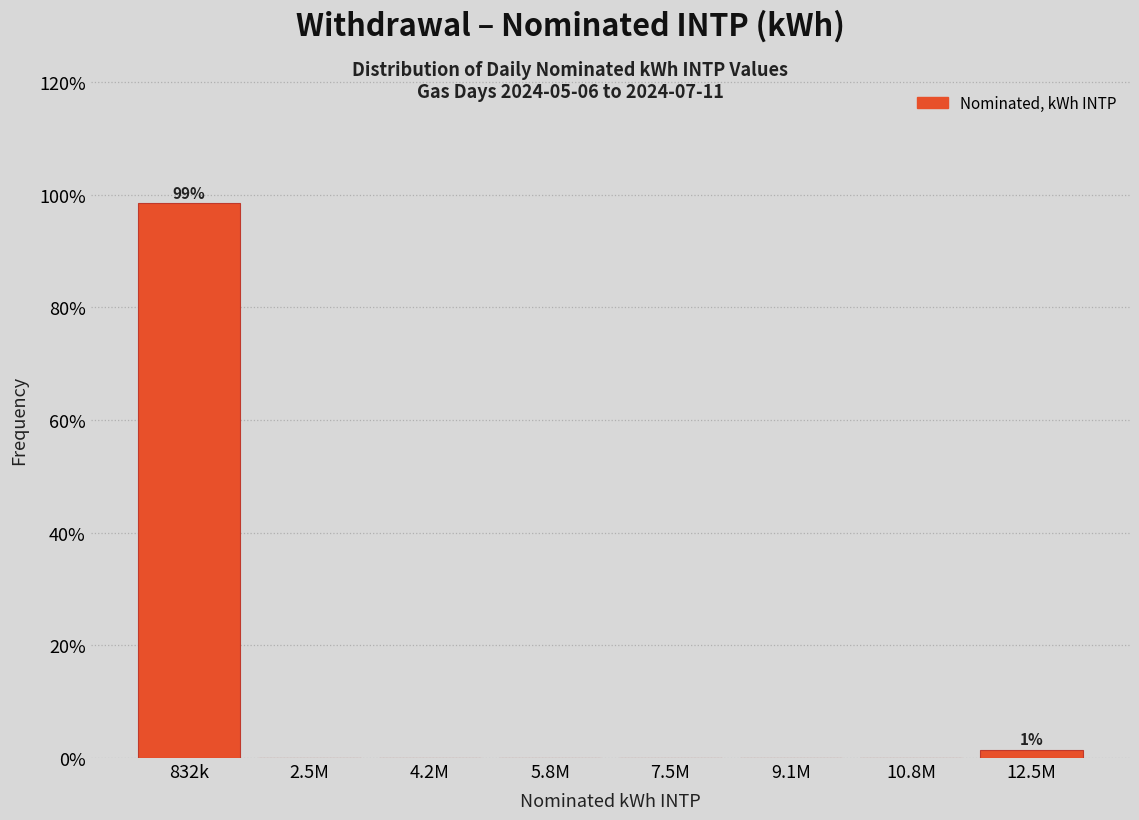

Reading left to right, transcribe all the data shown in this chart.

832k=98.5	2.5M=0.0	4.2M=0.0	5.8M=0.0	7.5M=0.0	9.1M=0.0	10.8M=0.0	12.5M=1.5